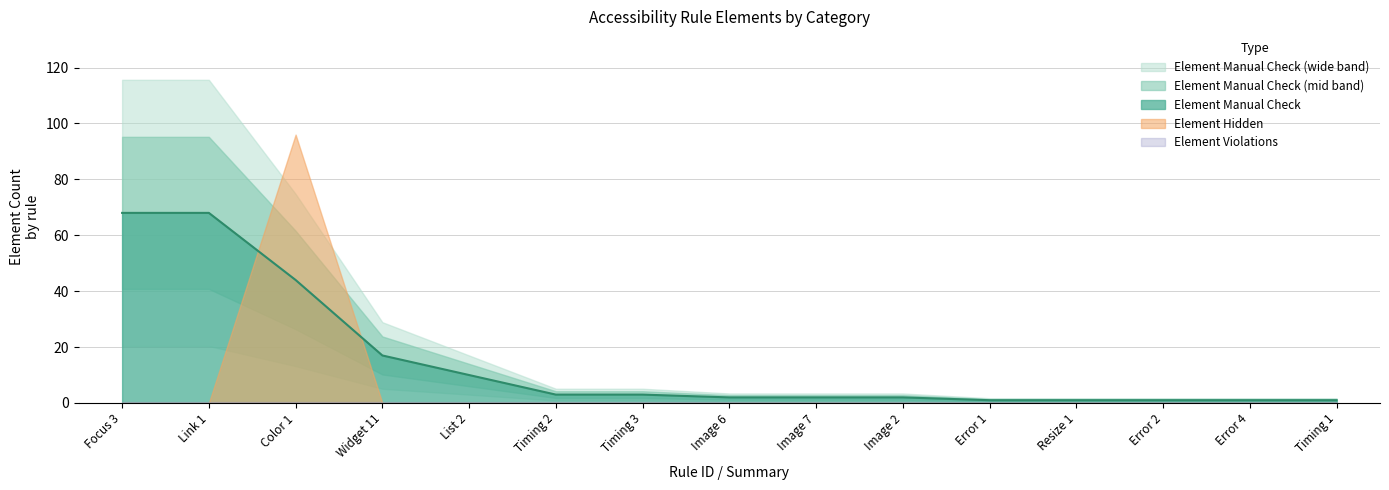

What is the sum of all Element Manual Check values?

224